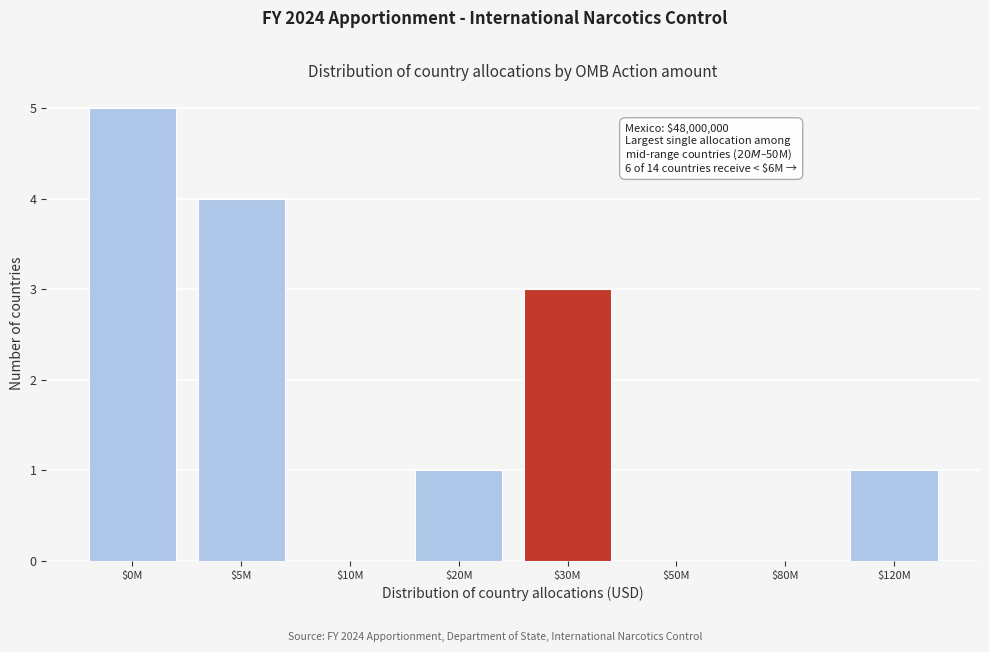

What is the sum of all values?

14